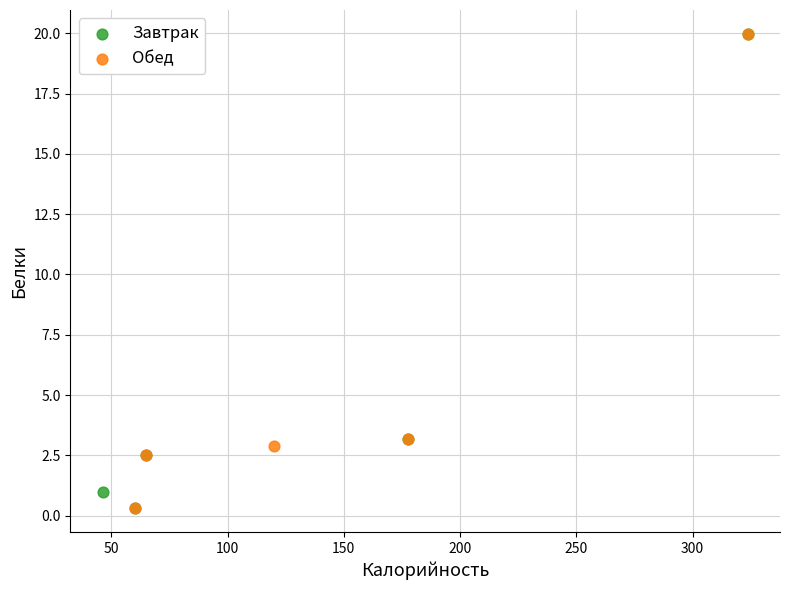

What are all the series names shown in the legend?

Завтрак, Обед